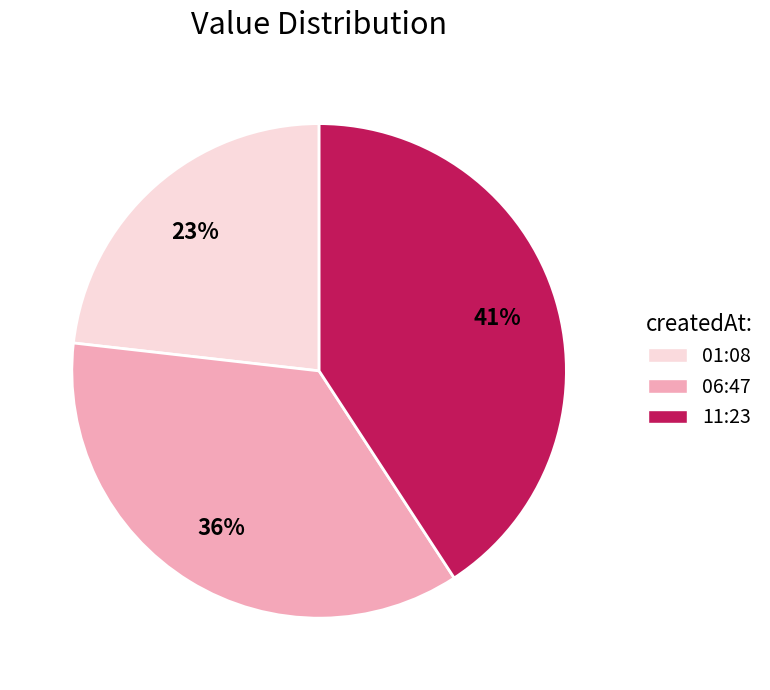

Combined, do 06:47 and 01:08 account for over 50%?

Yes